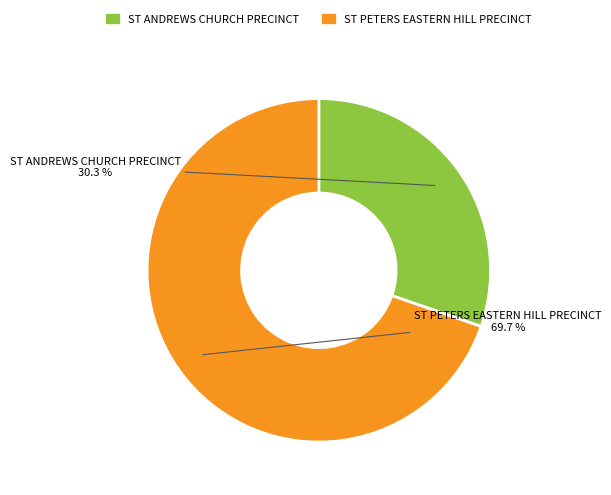

The ST ANDREWS CHURCH PRECINCT slice represents 44% of the pie. True or false?

False